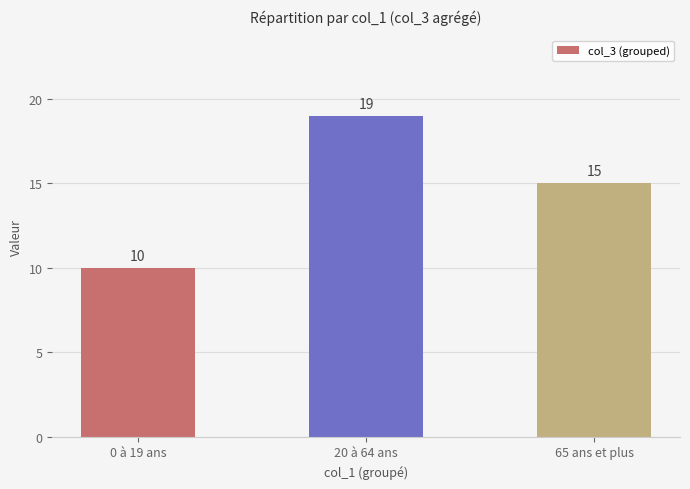

What is the value of the 2nd bar from the left?

19